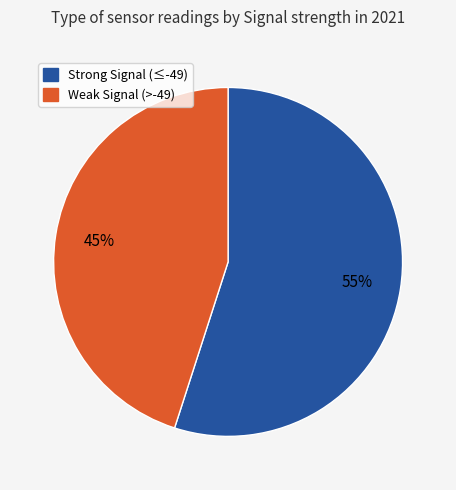

How many segments does this pie chart have?

2